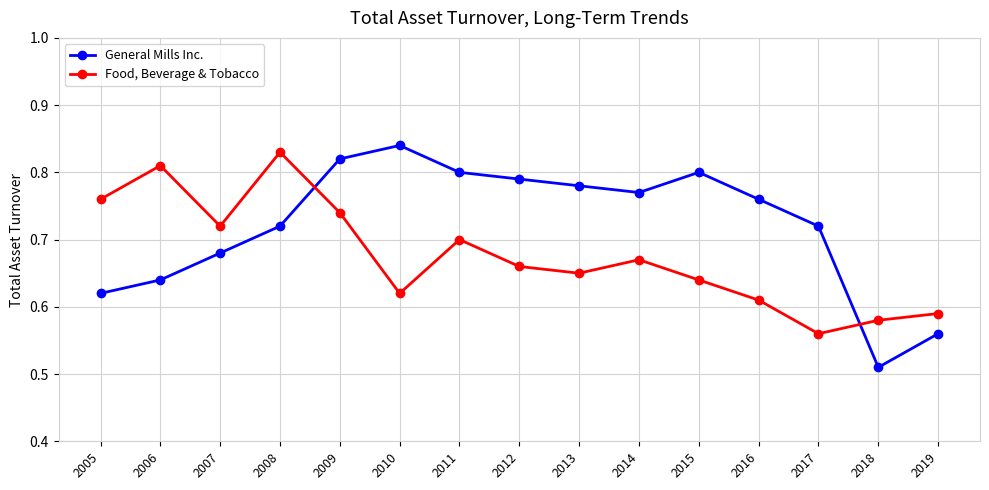

Does the chart have visible grid lines?

Yes